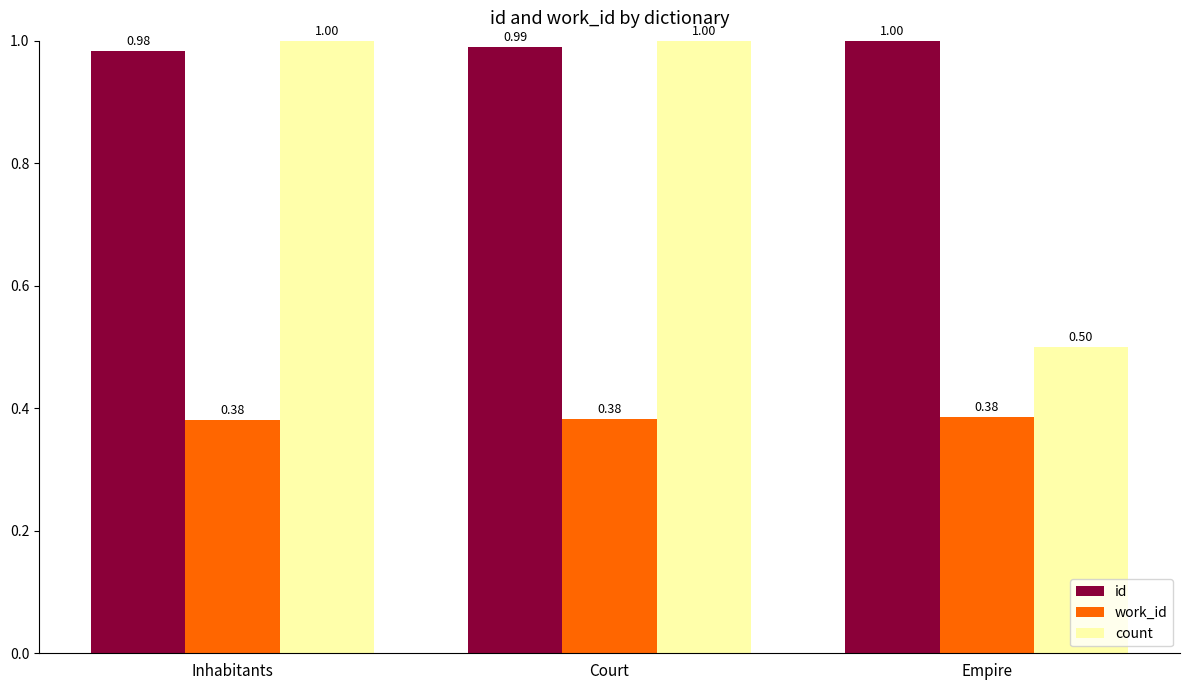

At how many categories does at least one series exceed 0?

3